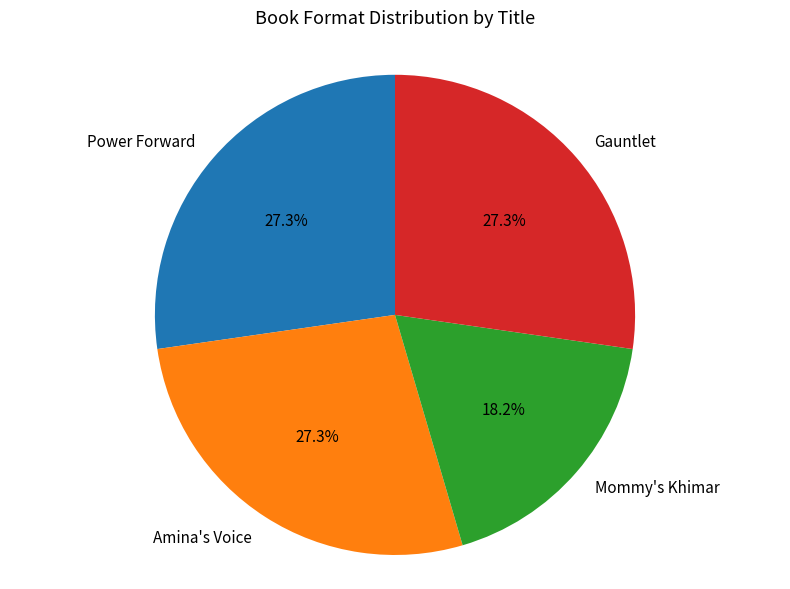

Combined, do Amina's Voice and Mommy's Khimar account for over 50%?

No